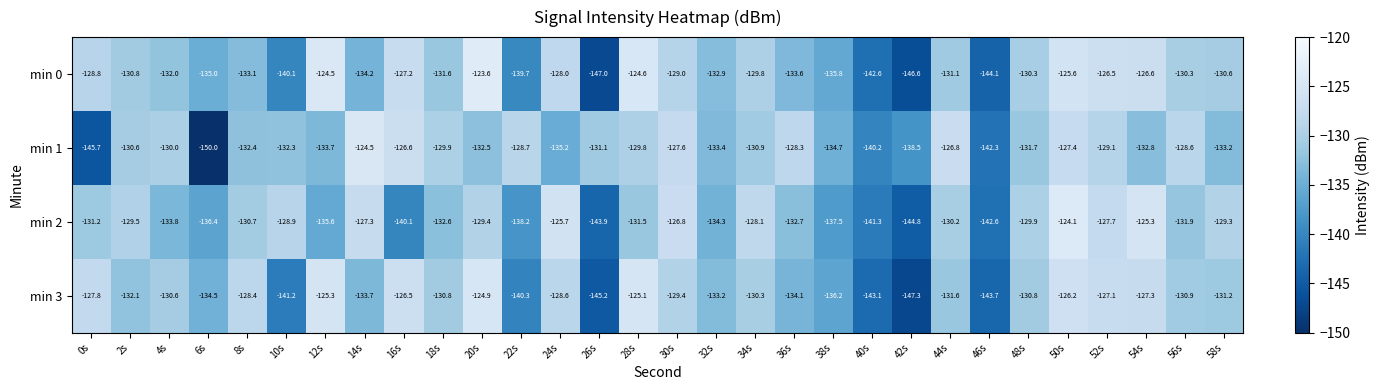

Which series has the largest range (max minus min)?

min 1